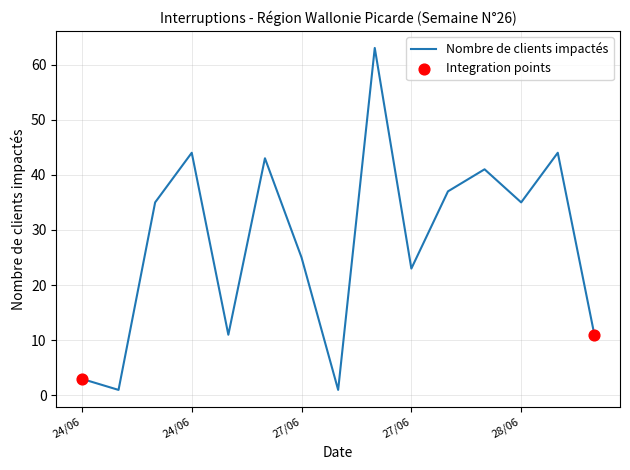

What is the difference between the maximum and minimum values?

62